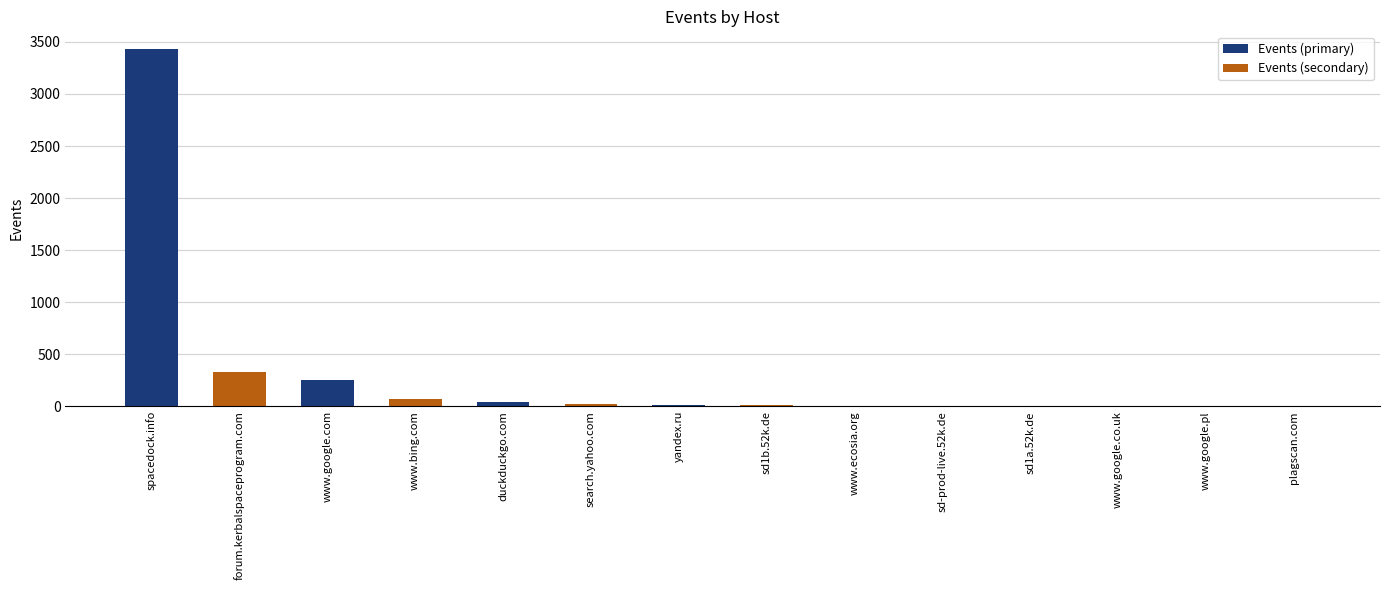

Between www.google.com and www.ecosia.org, which series saw the biggest shift?

Events (primary)